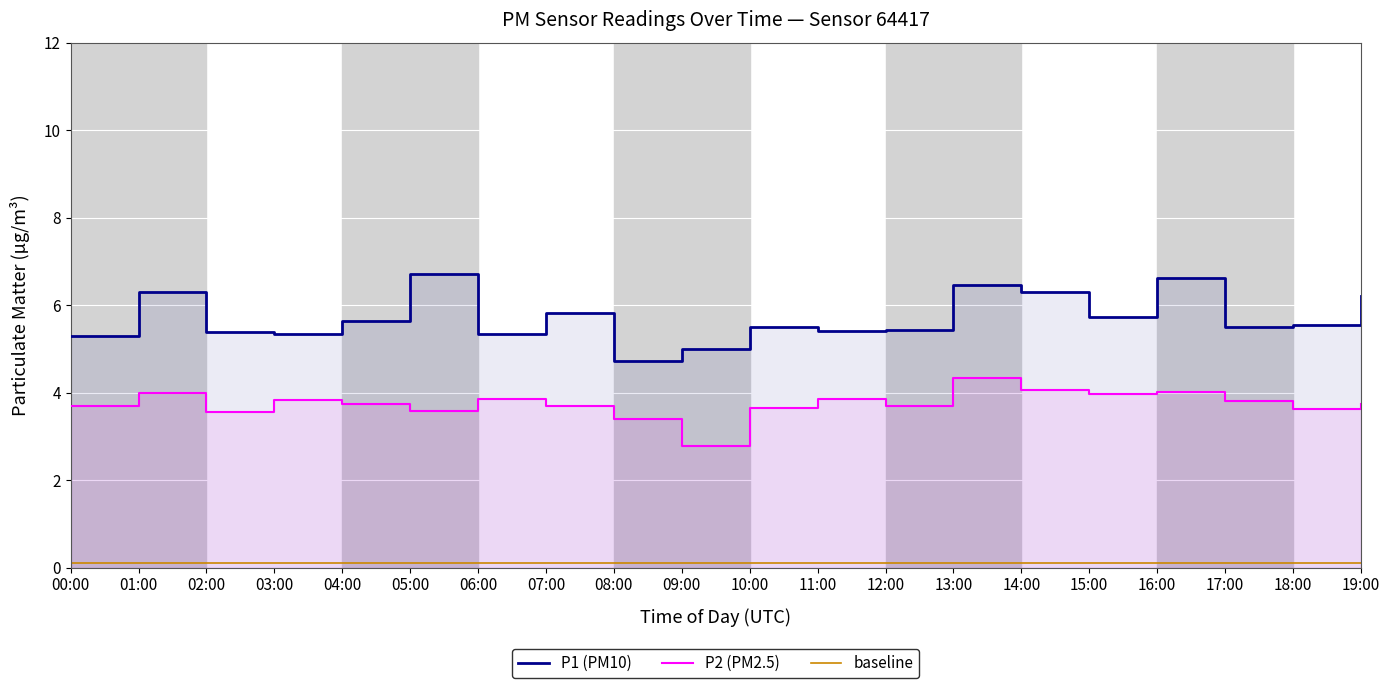

What position from the left is 08:00?

9